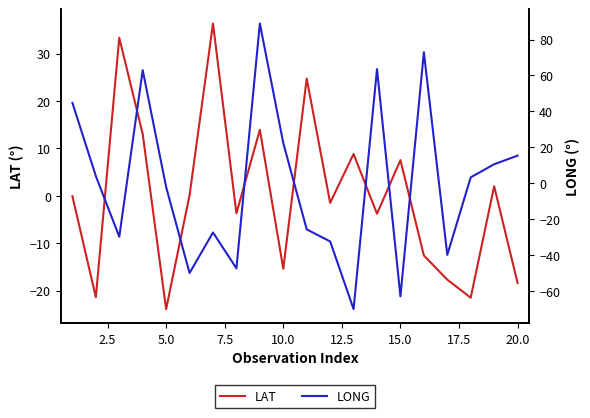

How many values in the LONG series exceed 3?

10